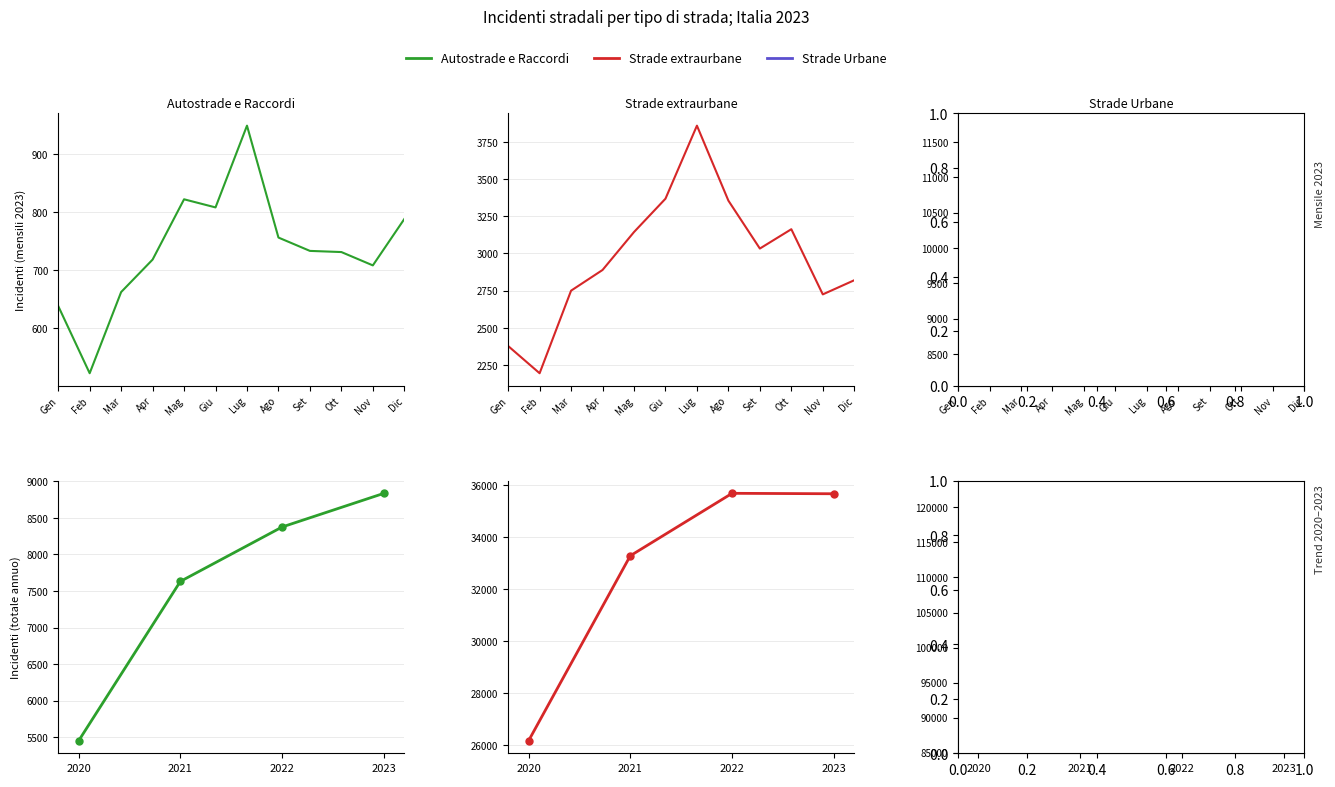

What is the minimum value for Strade Urbane?

86682